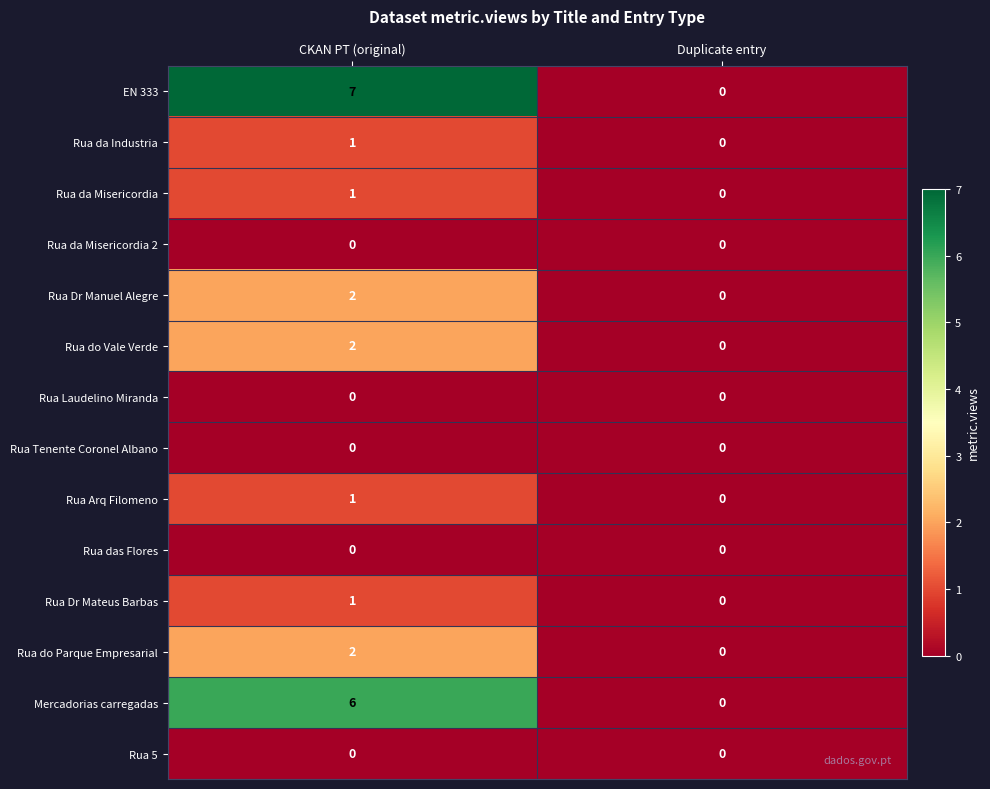

Reading left to right, transcribe all the data shown in this chart.

EN 333: CKAN PT (original)=7	Duplicate entry=0
Rua da Industria: CKAN PT (original)=1	Duplicate entry=0
Rua da Misericordia: CKAN PT (original)=1	Duplicate entry=0
Rua da Misericordia 2: CKAN PT (original)=0	Duplicate entry=0
Rua Dr Manuel Alegre: CKAN PT (original)=2	Duplicate entry=0
Rua do Vale Verde: CKAN PT (original)=2	Duplicate entry=0
Rua Laudelino Miranda: CKAN PT (original)=0	Duplicate entry=0
Rua Tenente Coronel Albano: CKAN PT (original)=0	Duplicate entry=0
Rua Arq Filomeno: CKAN PT (original)=1	Duplicate entry=0
Rua das Flores: CKAN PT (original)=0	Duplicate entry=0
Rua Dr Mateus Barbas: CKAN PT (original)=1	Duplicate entry=0
Rua do Parque Empresarial: CKAN PT (original)=2	Duplicate entry=0
Mercadorias carregadas: CKAN PT (original)=6	Duplicate entry=0
Rua 5: CKAN PT (original)=0	Duplicate entry=0